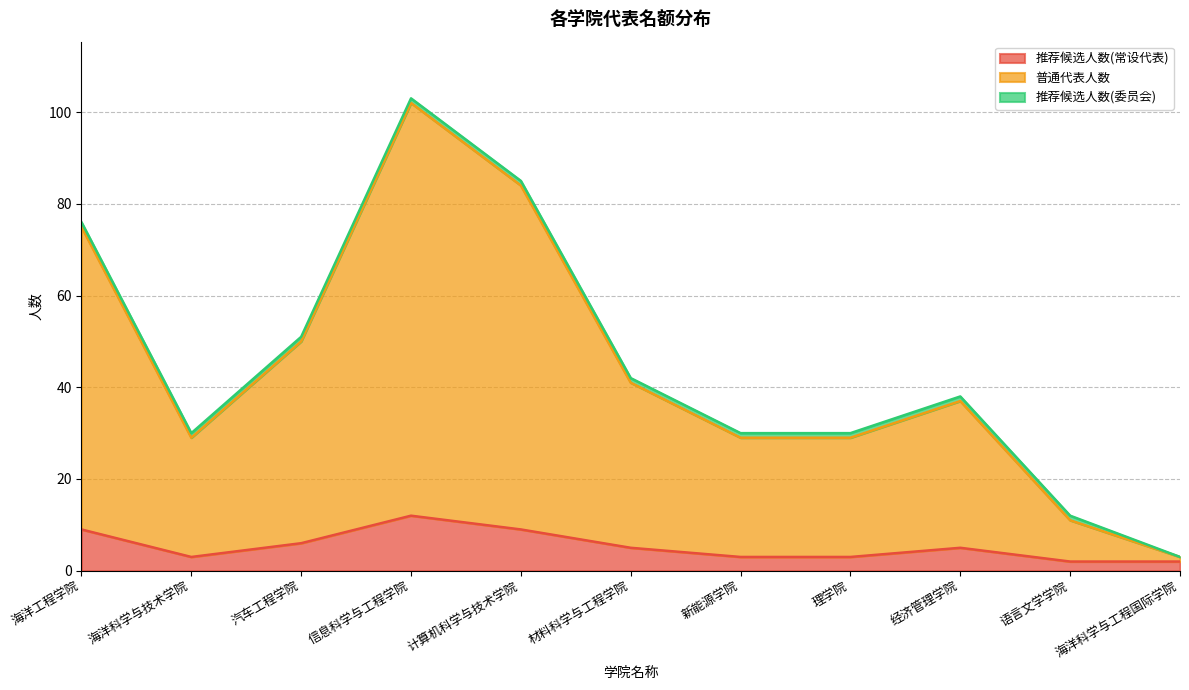

What is the highest value of the 推荐候选人数(常设代表) series?

12